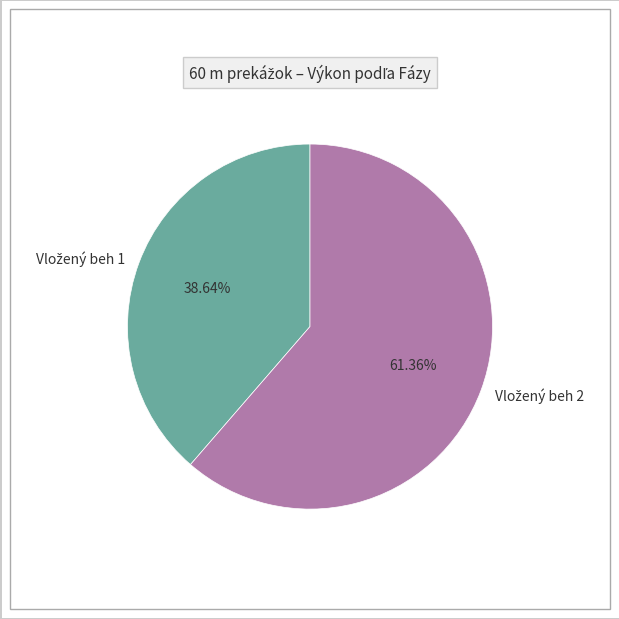

To the nearest percent, what is the difference between the largest and smallest slice percentages?

23%